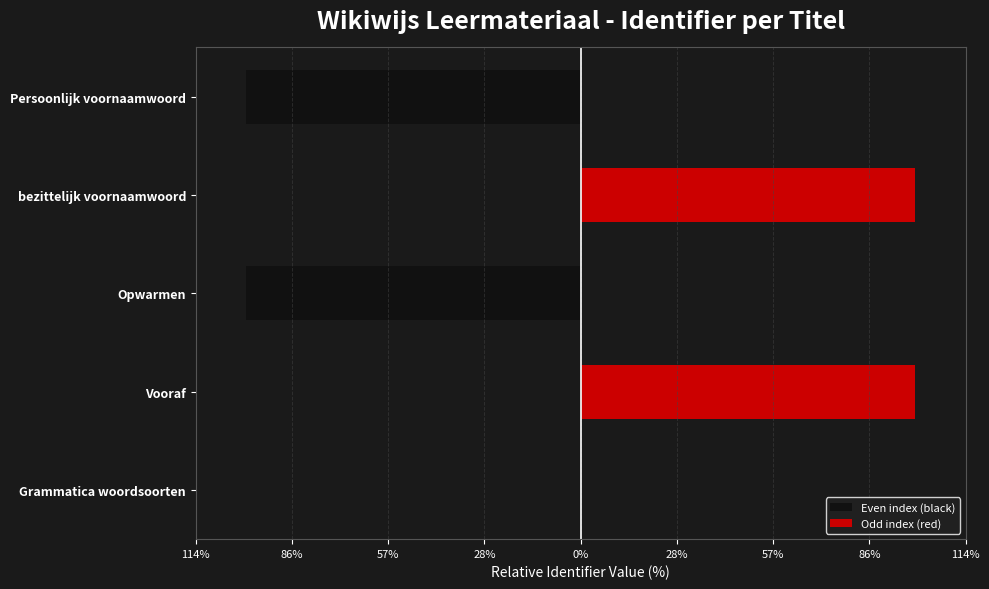

What are all the series names shown in the legend?

Even index (black), Odd index (red)